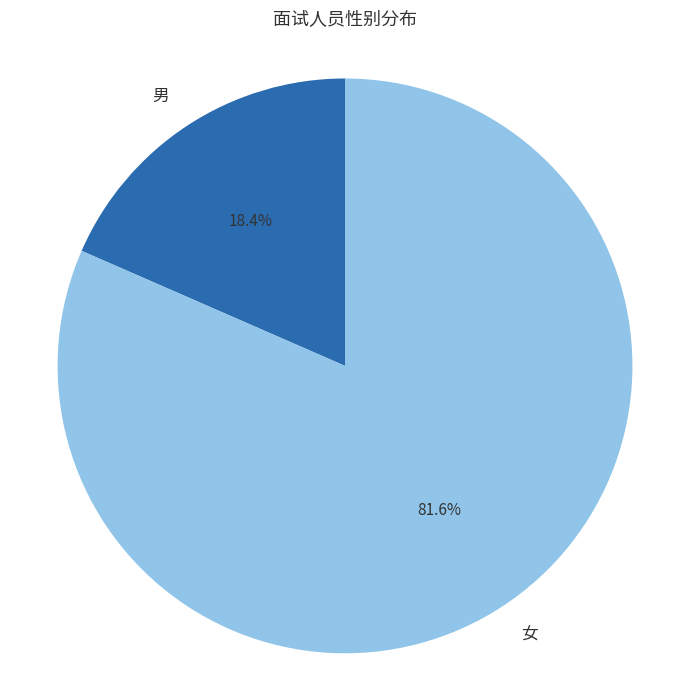

Approximately how many times larger is the value at 男 compared to 女?

0.2